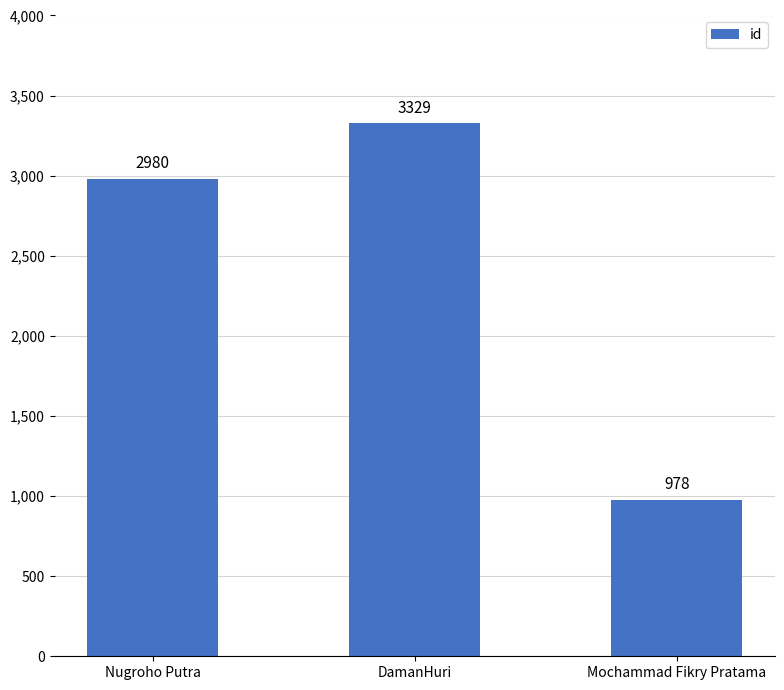

Reading left to right, what are all the values shown in this chart?

Nugroho Putra=2980	DamanHuri=3329	Mochammad Fikry Pratama=978